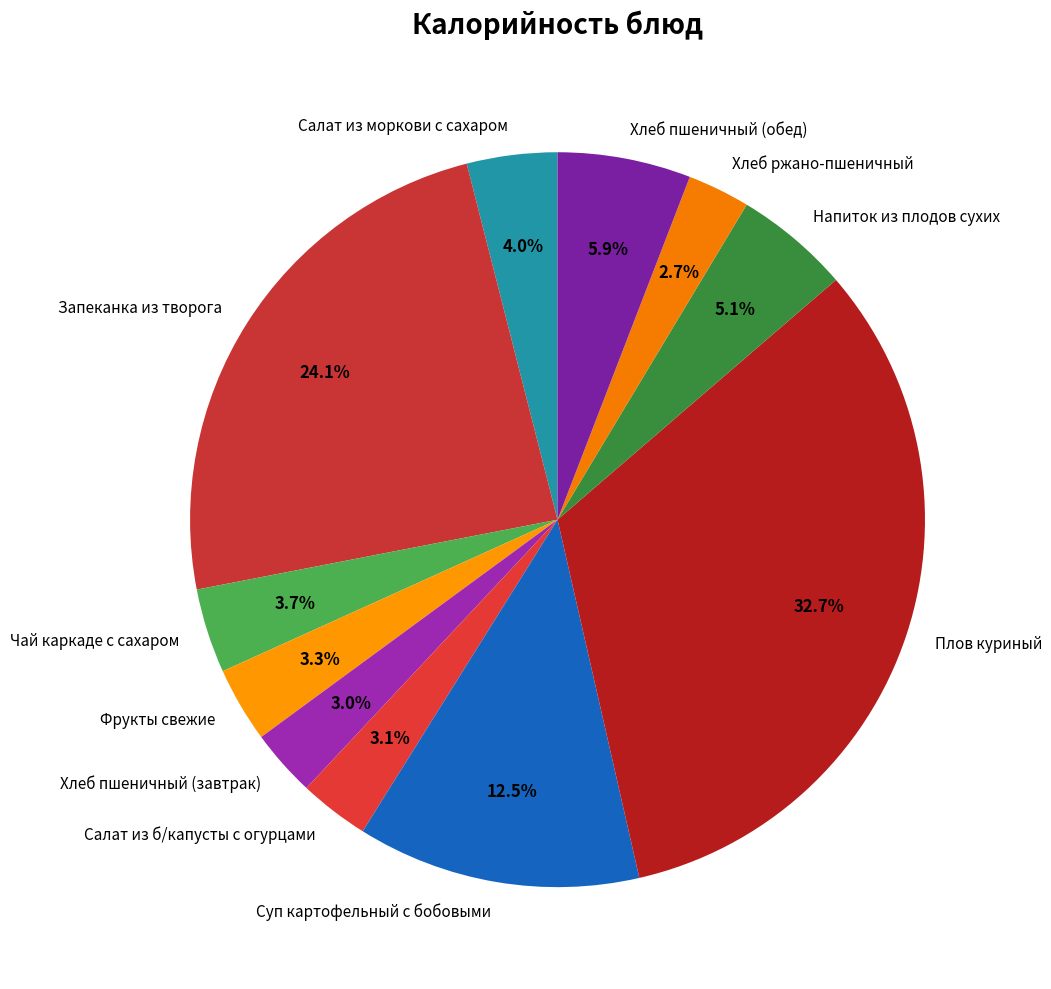

To the nearest percent, what percentage of the pie is Фрукты свежие?

3%